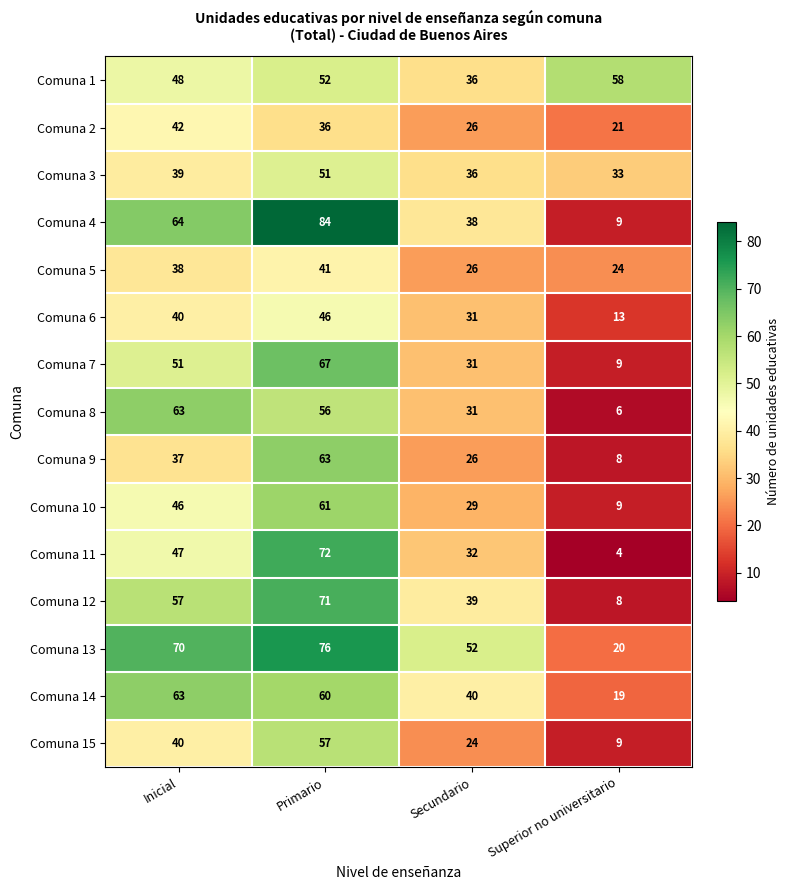

Which series has the largest range (max minus min)?

Comuna 4